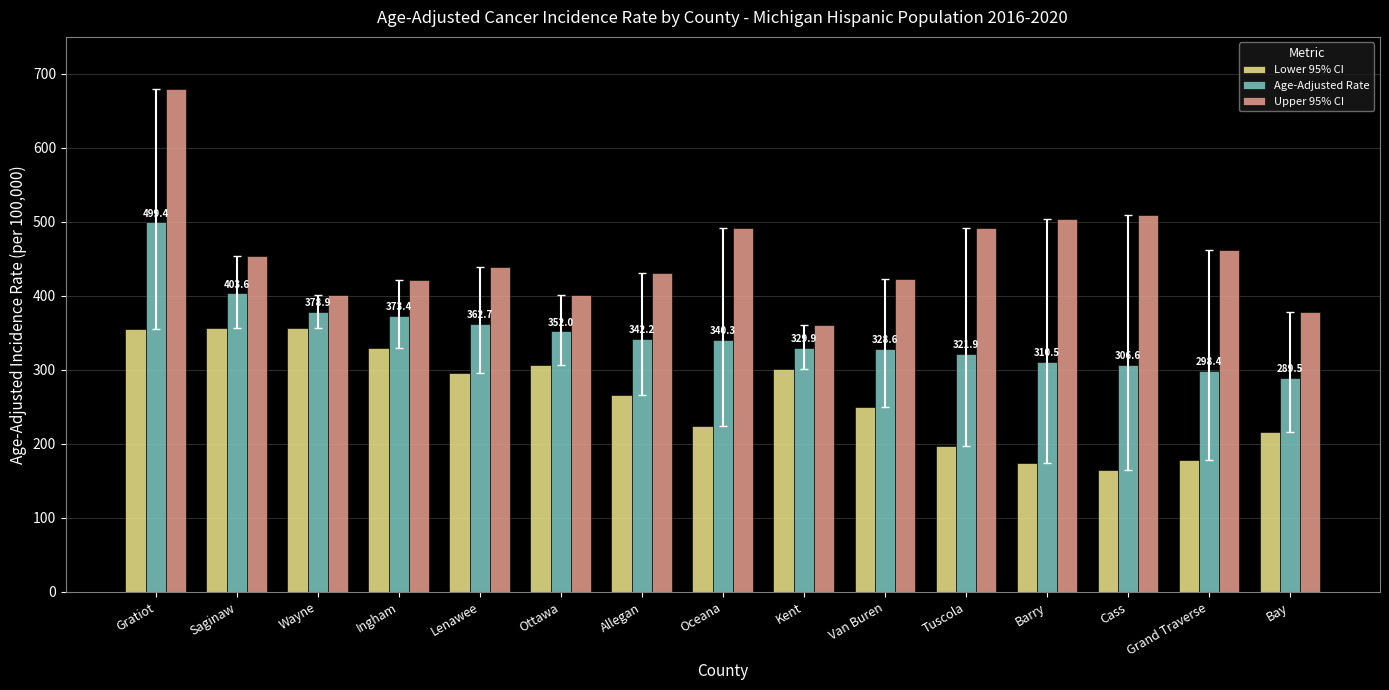

At which category is the sum across all series the highest?

Gratiot